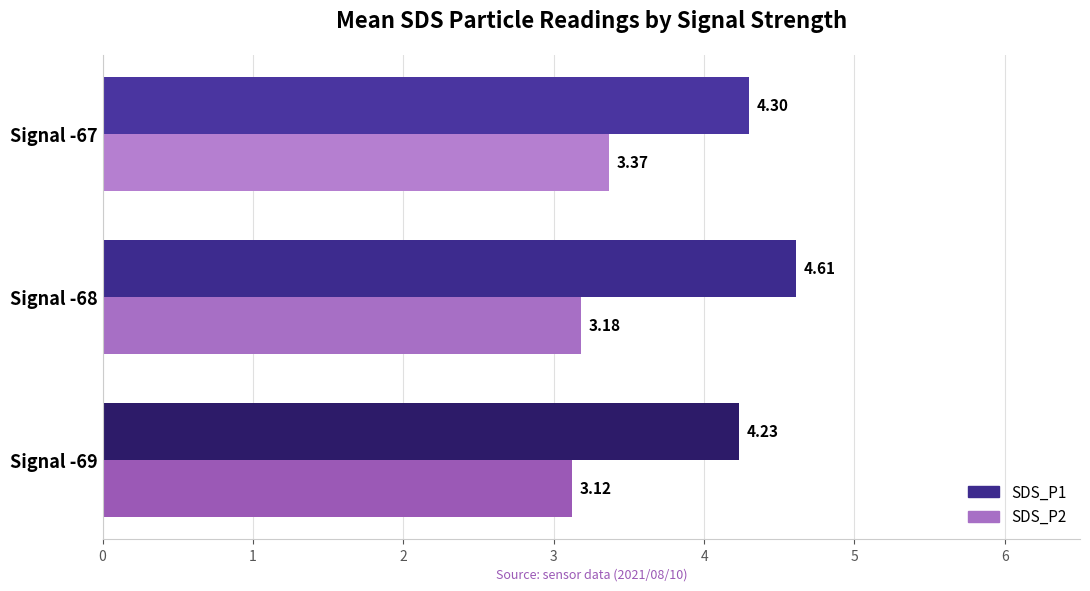

What is the total value across all series at Signal -69?

7.4